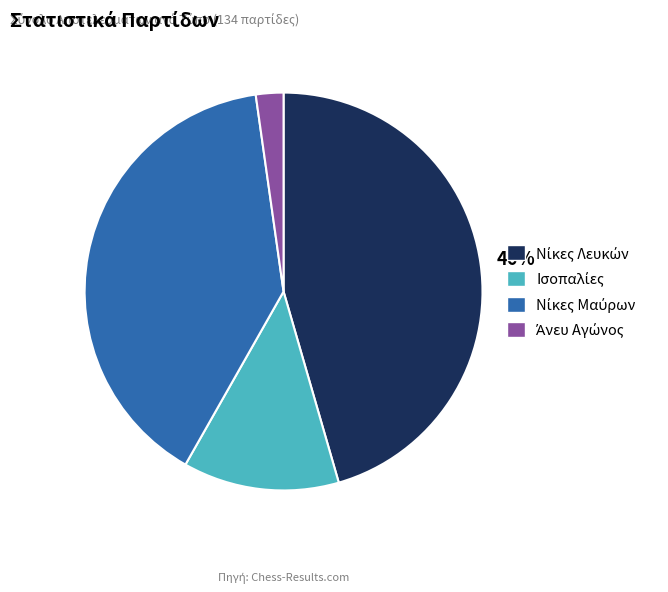

To the nearest percent, what is the average slice percentage?

25%